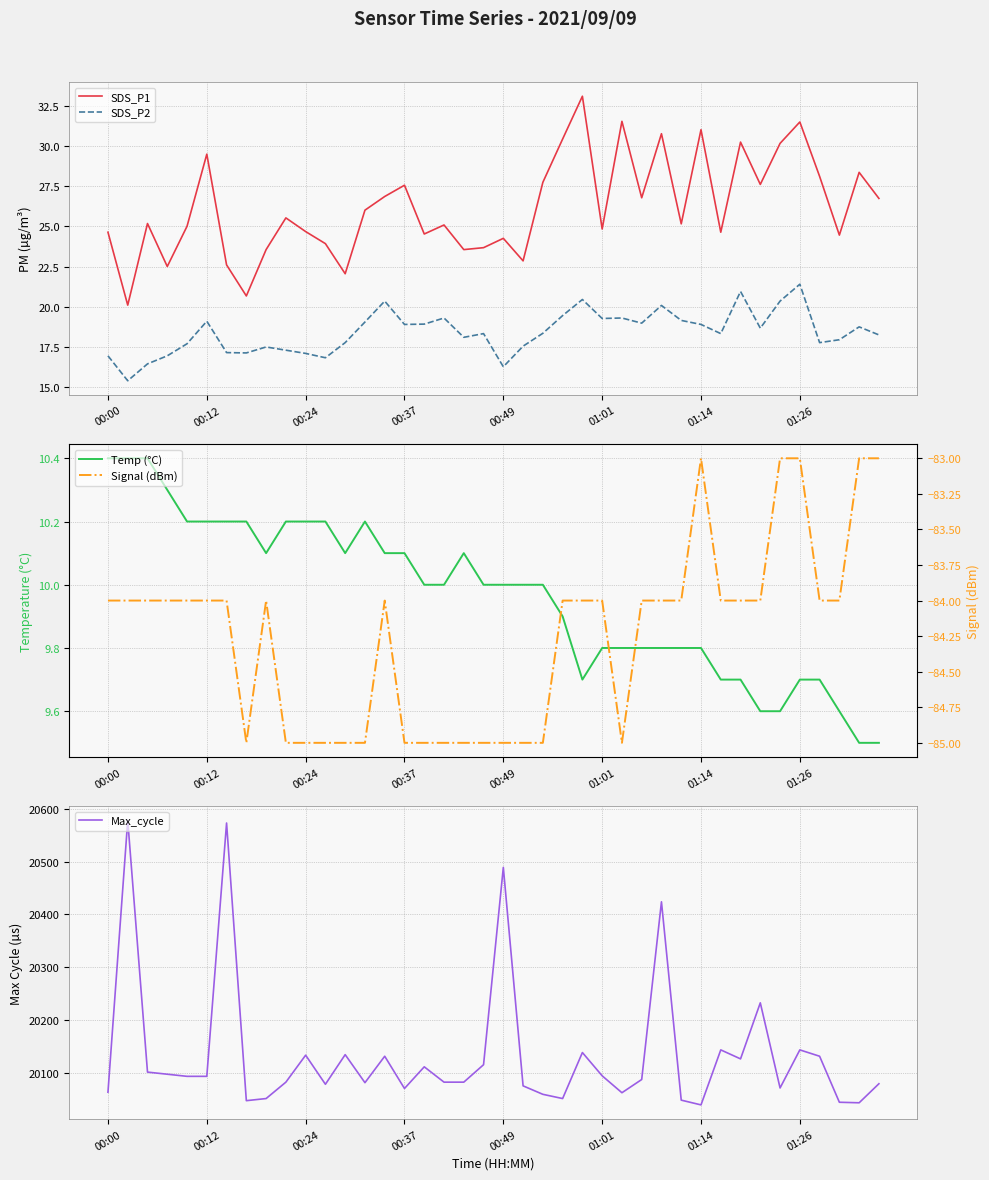

Which has a higher value, 39 or 33?

33